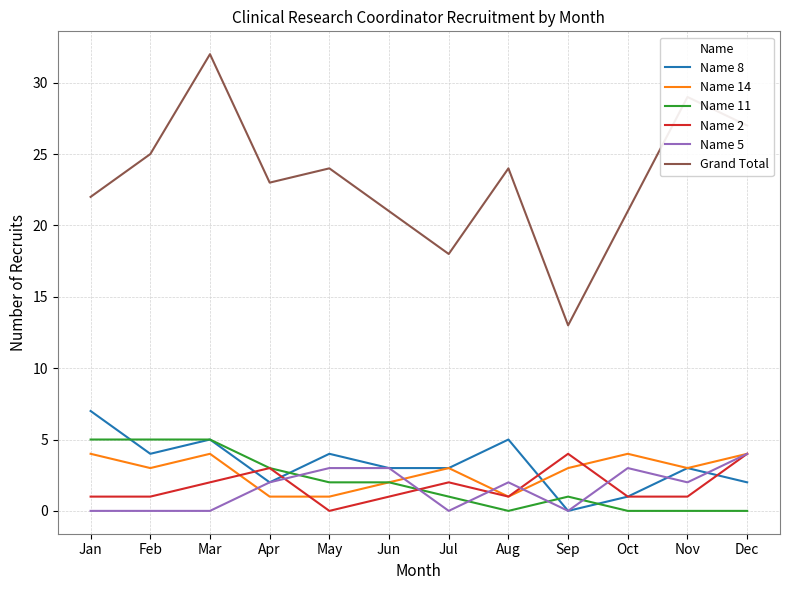

At which category is the sum across all series the highest?

Mar